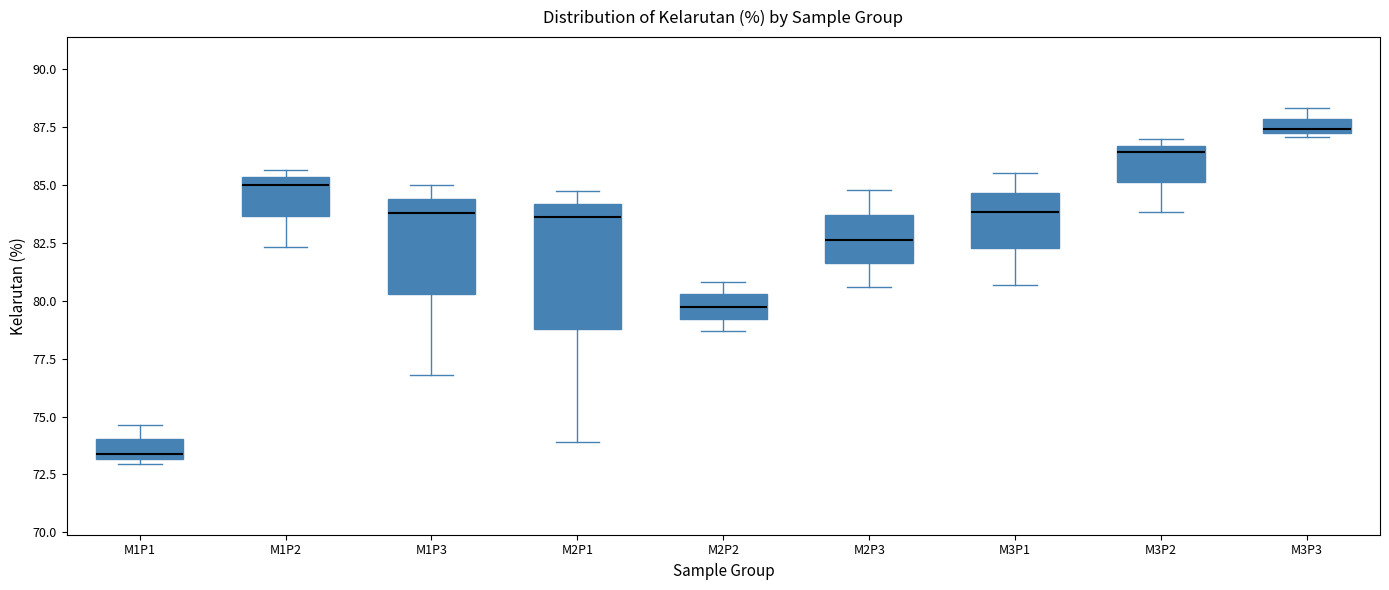

Which box's median line is the highest?

M3P3